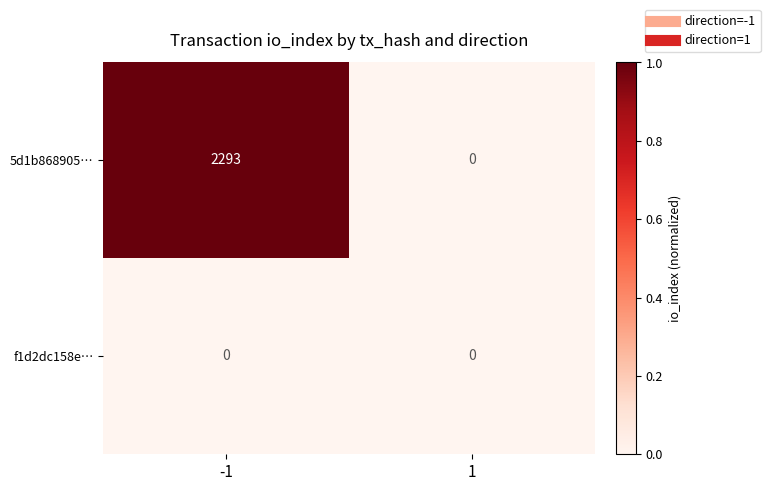

Reading left to right, extract all data points from this chart.

5d1b868905…: 2293	0
f1d2dc158e…: 0	0